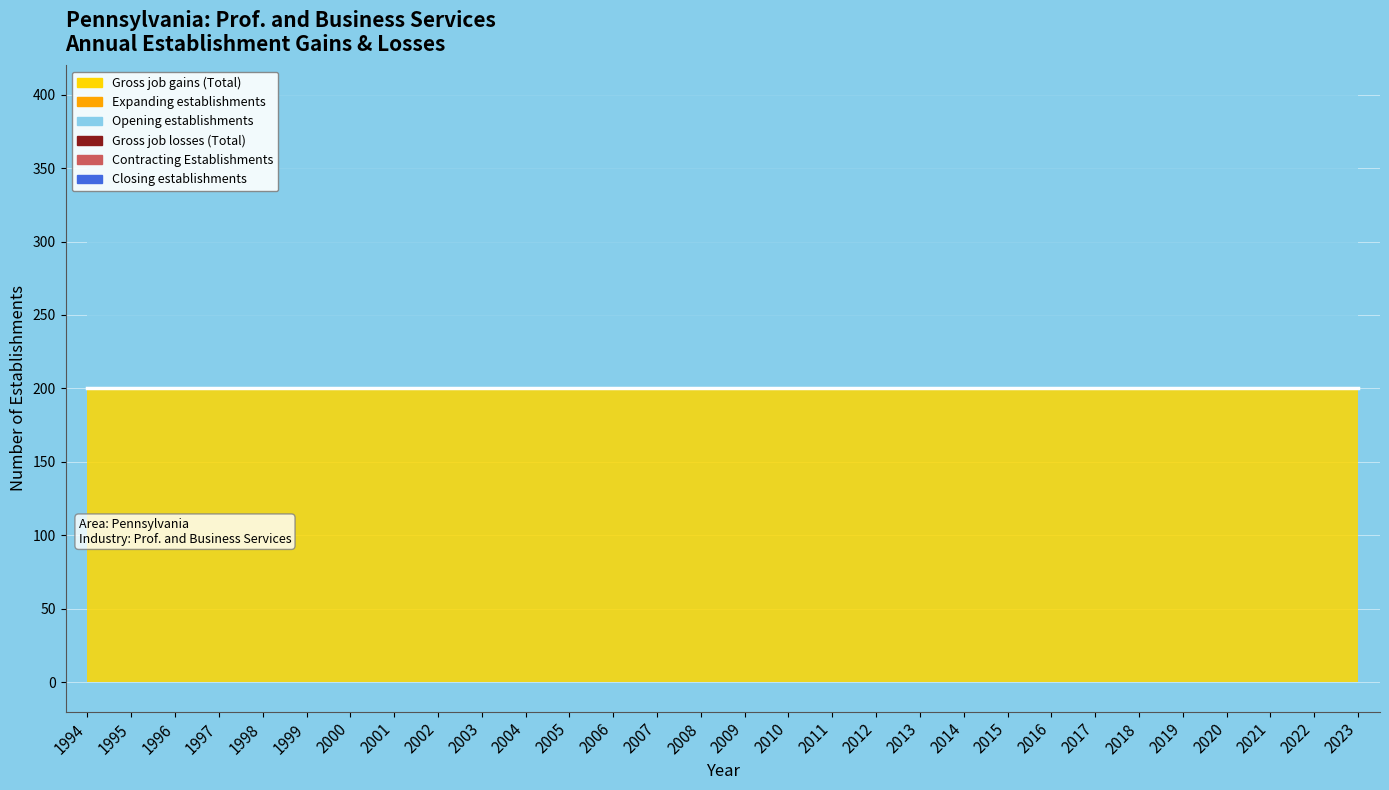

Reading left to right, what are all the values shown in this chart?

Gross job gains (Total): 1994=200	1995=200	1996=200	1997=200	1998=200	1999=200	2000=200	2001=200	2002=200	2003=200	2004=200	2005=200	2006=200	2007=200	2008=200	2009=200	2010=200	2011=200	2012=200	2013=200	2014=200	2015=200	2016=200	2017=200	2018=200	2019=200	2020=200	2021=200	2022=200	2023=200
Expanding establishments: 1994=0	1995=0	1996=0	1997=0	1998=0	1999=0	2000=0	2001=0	2002=0	2003=0	2004=0	2005=0	2006=0	2007=0	2008=0	2009=0	2010=0	2011=0	2012=0	2013=0	2014=0	2015=0	2016=0	2017=0	2018=0	2019=0	2020=0	2021=0	2022=0	2023=0
Opening establishments: 1994=200	1995=200	1996=200	1997=200	1998=200	1999=200	2000=200	2001=200	2002=200	2003=200	2004=200	2005=200	2006=200	2007=200	2008=200	2009=200	2010=200	2011=200	2012=200	2013=200	2014=200	2015=200	2016=200	2017=200	2018=200	2019=200	2020=200	2021=200	2022=200	2023=200
Gross job losses (Total): 1994=0	1995=0	1996=0	1997=0	1998=0	1999=0	2000=0	2001=0	2002=0	2003=0	2004=0	2005=0	2006=0	2007=0	2008=0	2009=0	2010=0	2011=0	2012=0	2013=0	2014=0	2015=0	2016=0	2017=0	2018=0	2019=0	2020=0	2021=0	2022=0	2023=0
Contracting Establishments: 1994=0	1995=0	1996=0	1997=0	1998=0	1999=0	2000=0	2001=0	2002=0	2003=0	2004=0	2005=0	2006=0	2007=0	2008=0	2009=0	2010=0	2011=0	2012=0	2013=0	2014=0	2015=0	2016=0	2017=0	2018=0	2019=0	2020=0	2021=0	2022=0	2023=0
Closing establishments: 1994=0	1995=0	1996=0	1997=0	1998=0	1999=0	2000=0	2001=0	2002=0	2003=0	2004=0	2005=0	2006=0	2007=0	2008=0	2009=0	2010=0	2011=0	2012=0	2013=0	2014=0	2015=0	2016=0	2017=0	2018=0	2019=0	2020=0	2021=0	2022=0	2023=0